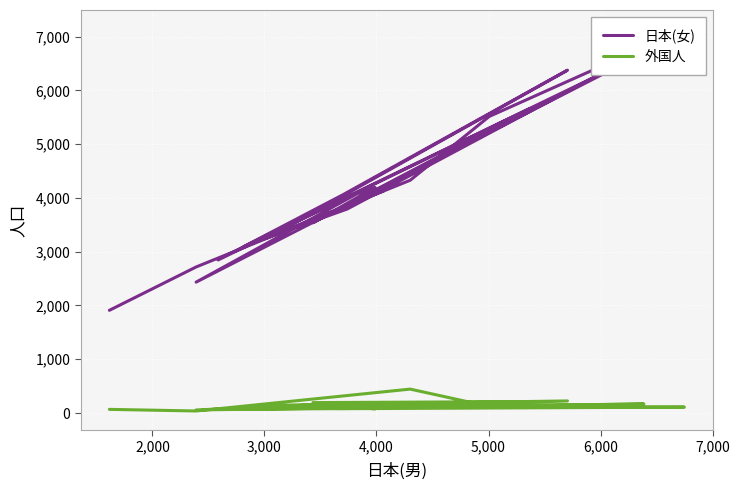

How many values in the 外国人 series exceed 110?

9